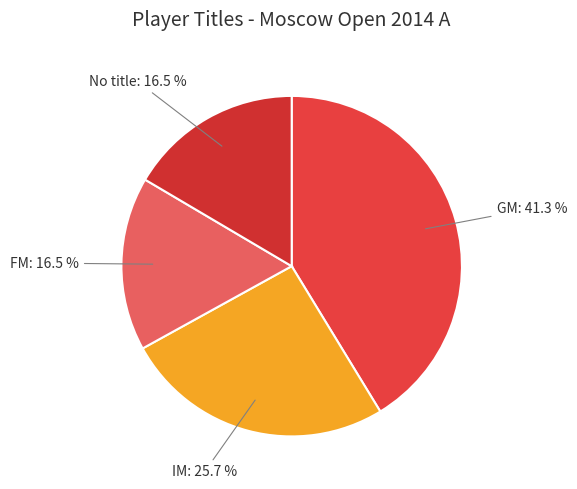

To the nearest percent, what percentage of the pie is IM?

26%